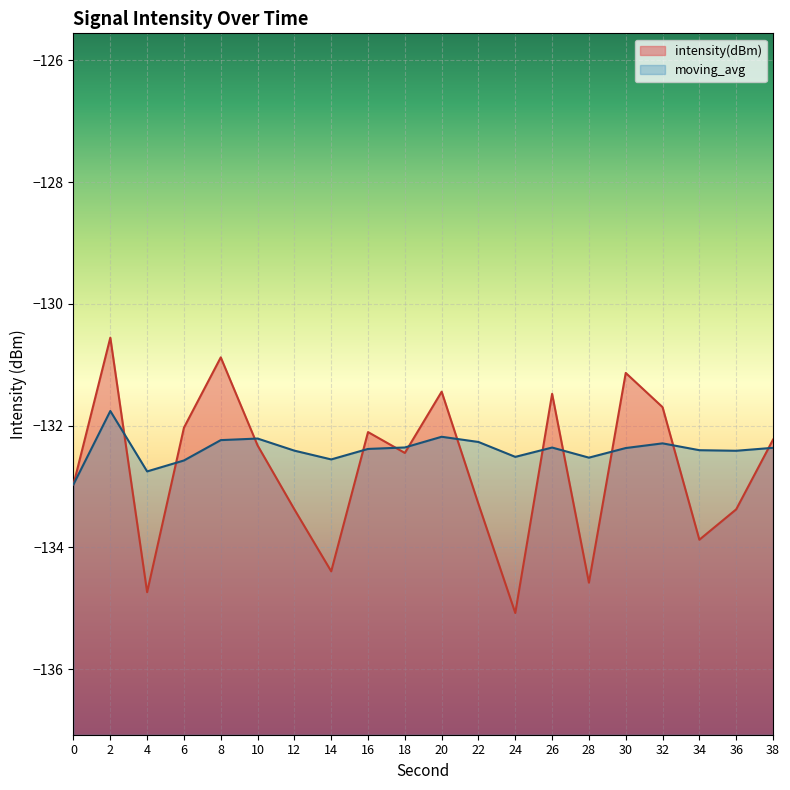

Reading left to right, what are all the values shown in this chart?

intensity(dBm): -133.0	-130.6	-134.7	-132.0	-130.9	-132.3	-133.4	-134.4	-132.1	-132.4	-131.4	-133.3	-135.1	-131.5	-134.6	-131.1	-131.7	-133.9	-133.4	-132.2
moving_avg: -133.0	-131.8	-132.8	-132.6	-132.2	-132.2	-132.4	-132.6	-132.4	-132.4	-132.2	-132.3	-132.5	-132.4	-132.5	-132.4	-132.3	-132.4	-132.4	-132.4